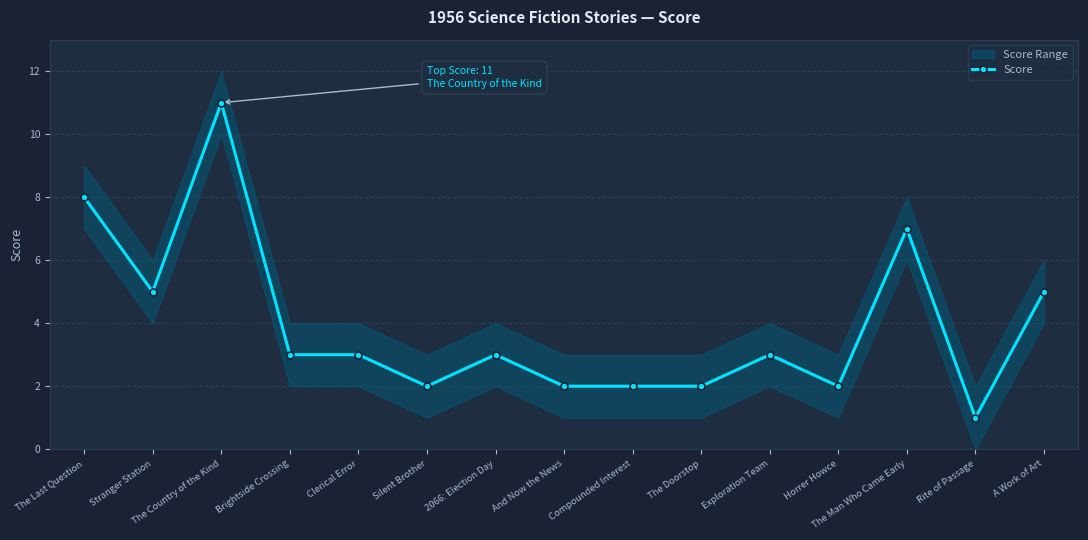

True or false: there are more than 0 points higher than both neighbors.

True